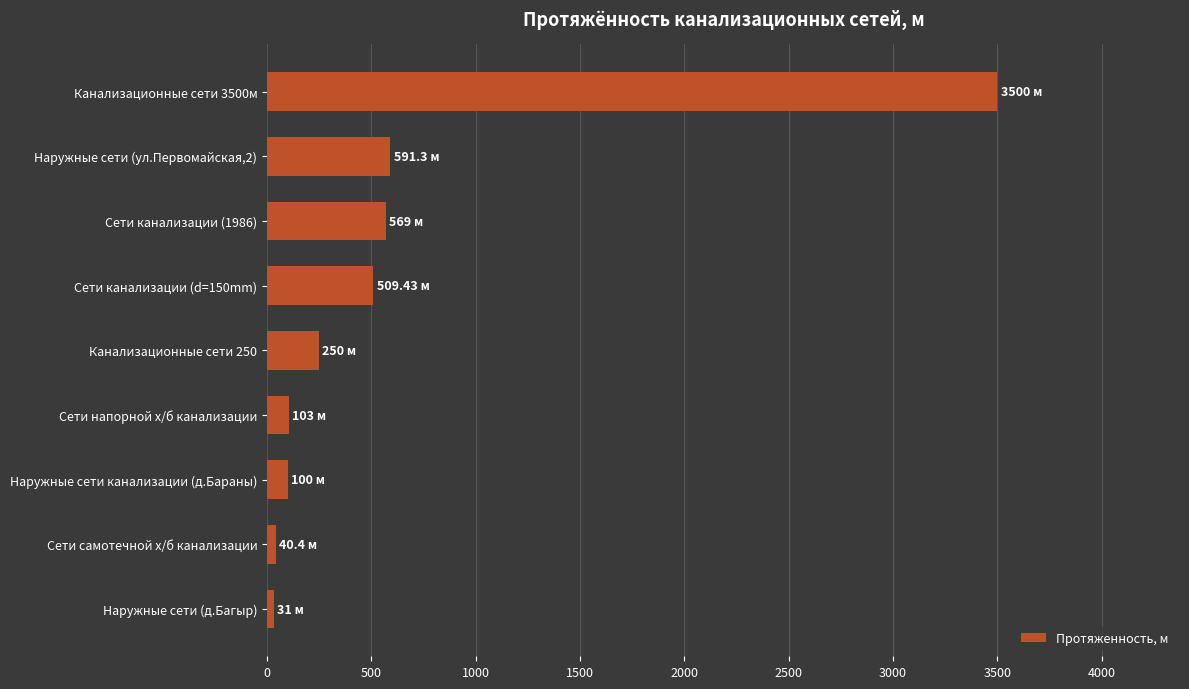

What is the change in value from Наружные сети (ул.Первомайская,2) to Канализационные сети 3500м?

+2908.7